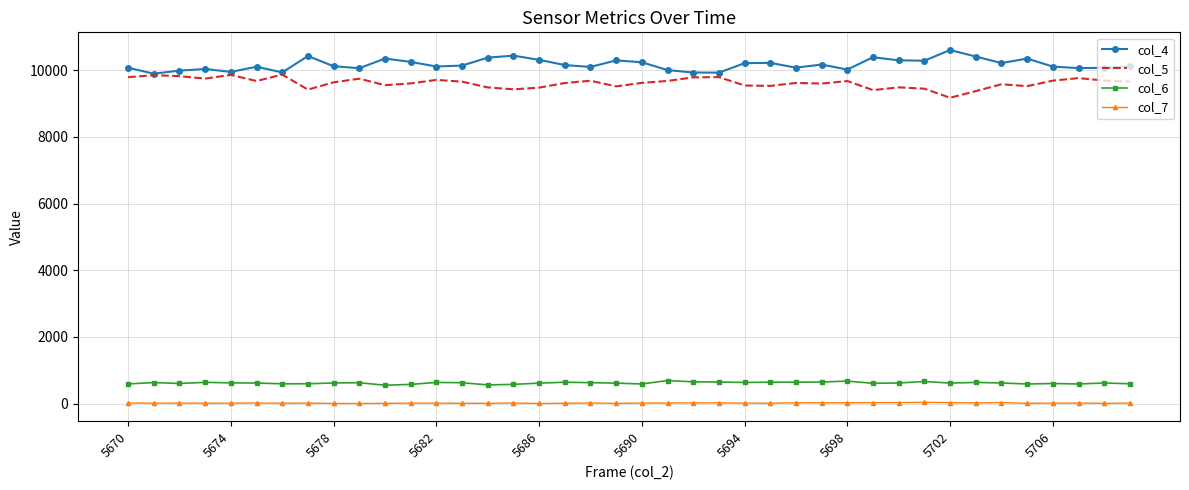

True or false: col_5 and col_7 intersect in this chart.

False